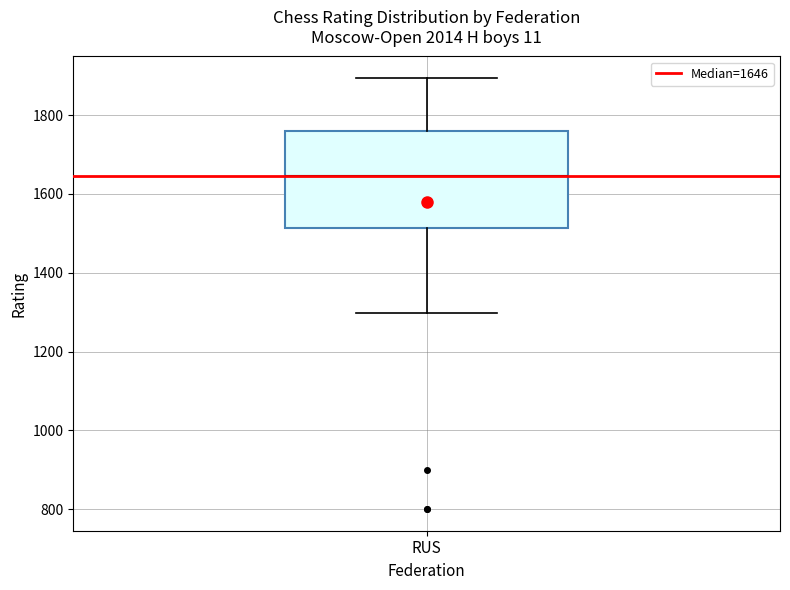

Where does the median line of the box for RUS sit on the y-axis? The values are not printed on the chart, so give them approximately, as read against the axis.

1640